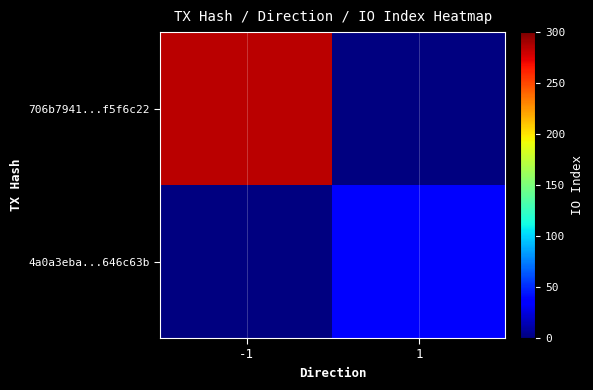

Is the value of 4a0a3eba...646c63b at -1 greater than the value of 706b7941...f5f6c22 at 1?

No